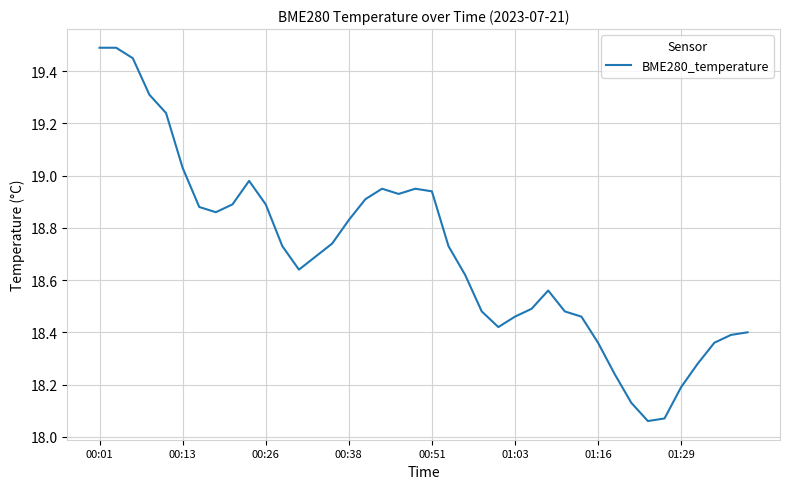

What is the maximum value shown in the chart?

19.5